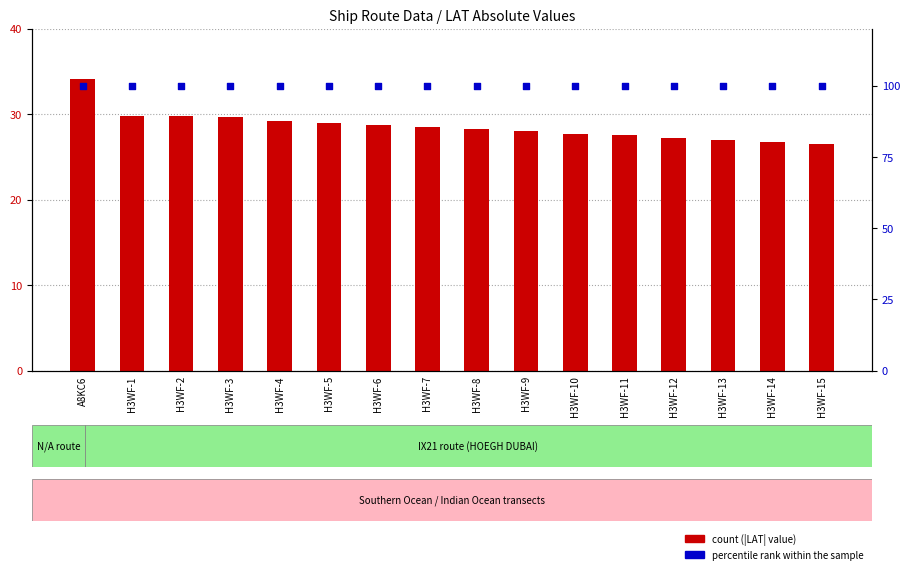

Which series has the largest Y range (max minus min)?

count